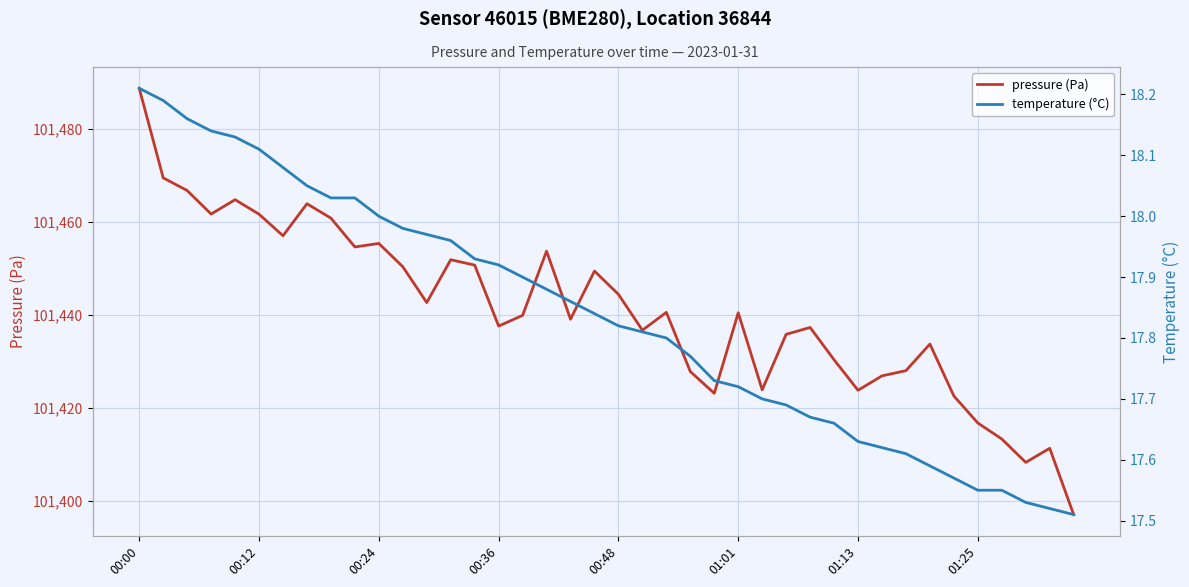

What are all the series names shown in the legend?

pressure (Pa), temperature (°C)